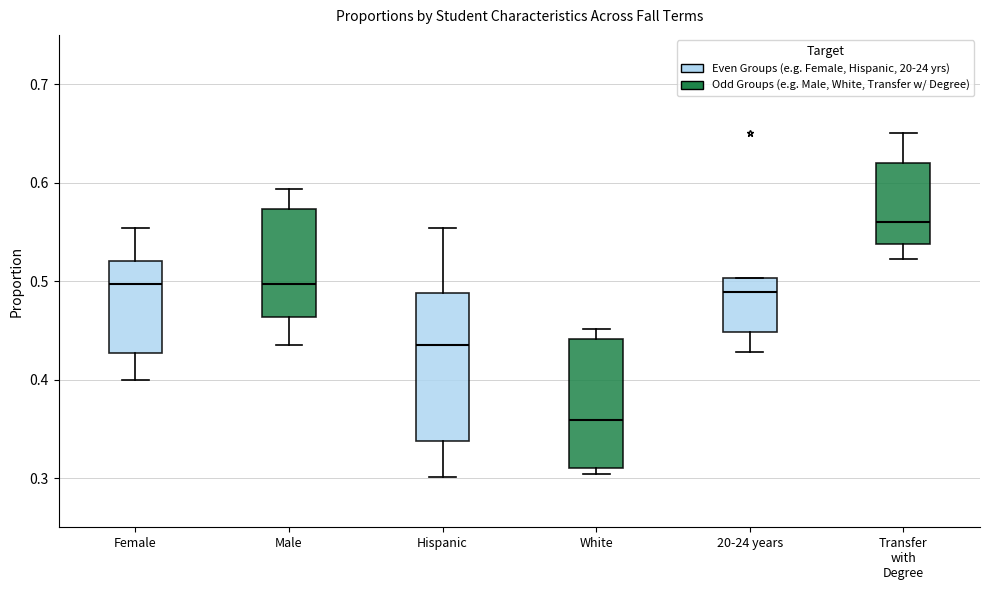

Where does the lower whisker of the box for Hispanic end on the y-axis? The values are not printed on the chart, so give them approximately, as read against the axis.

0.30